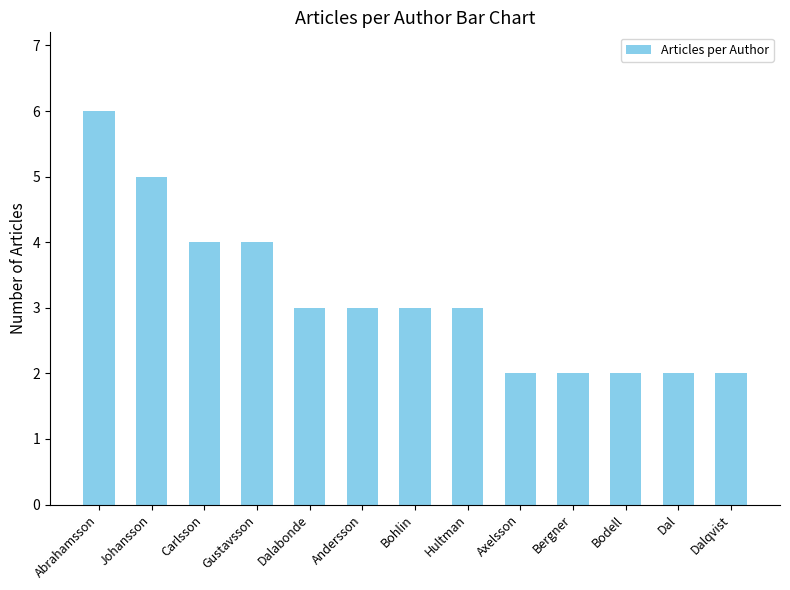

What position from the right is Abrahamsson?

13